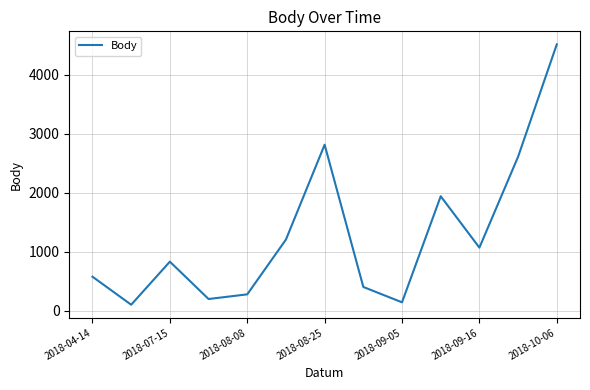

What is the maximum value shown in the chart?

4515